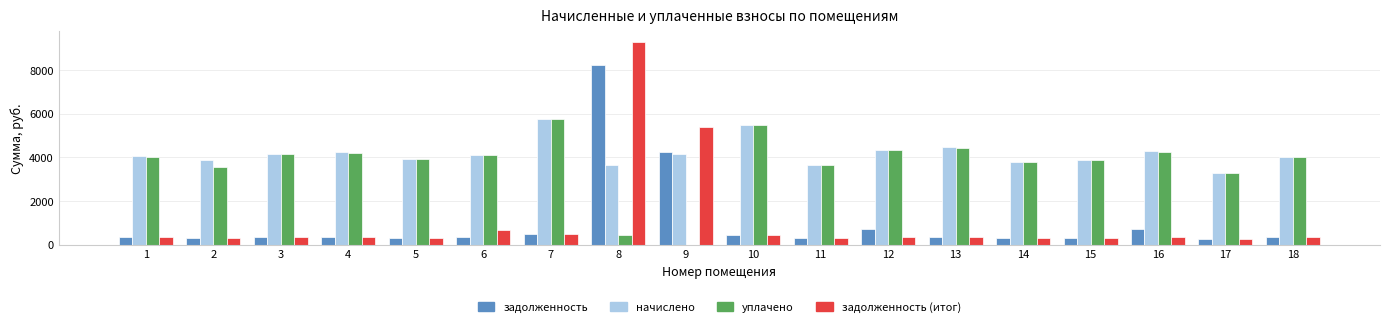

What is the difference between the начислено values at 10 and 15?

1607.0